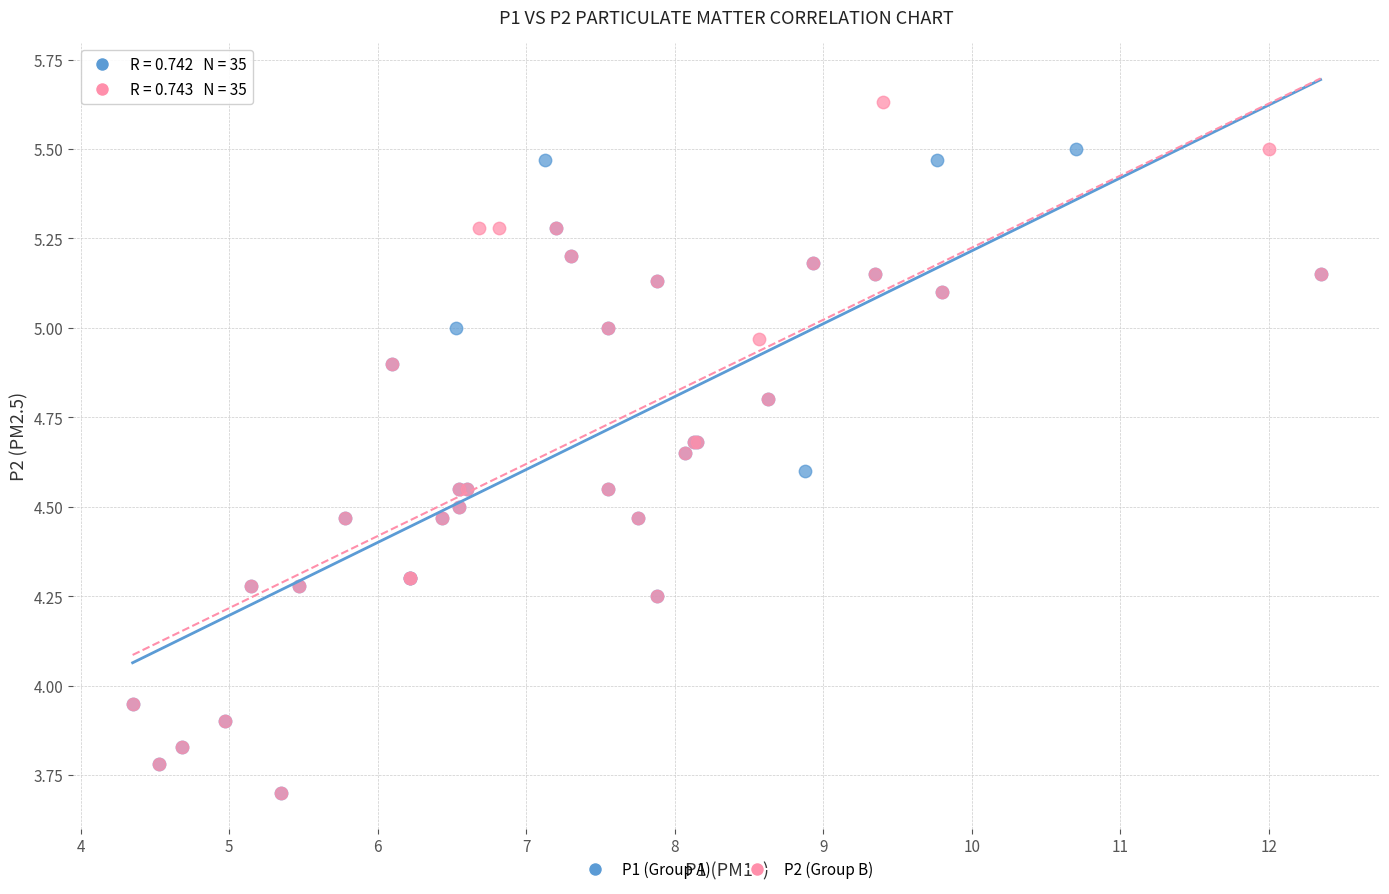

Which series reaches the maximum Y coordinate?

P2 (Group B)